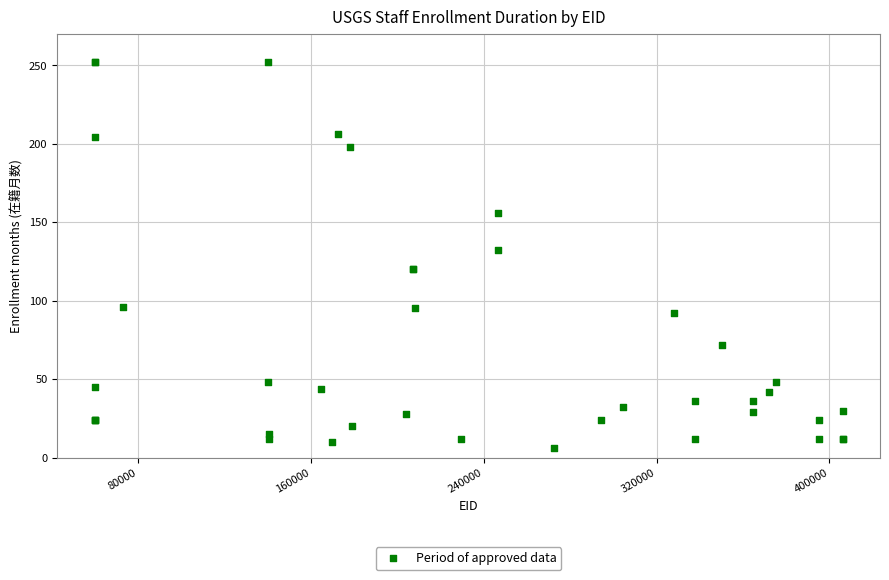

What Y value in the scatter plot is closest to 129?

132